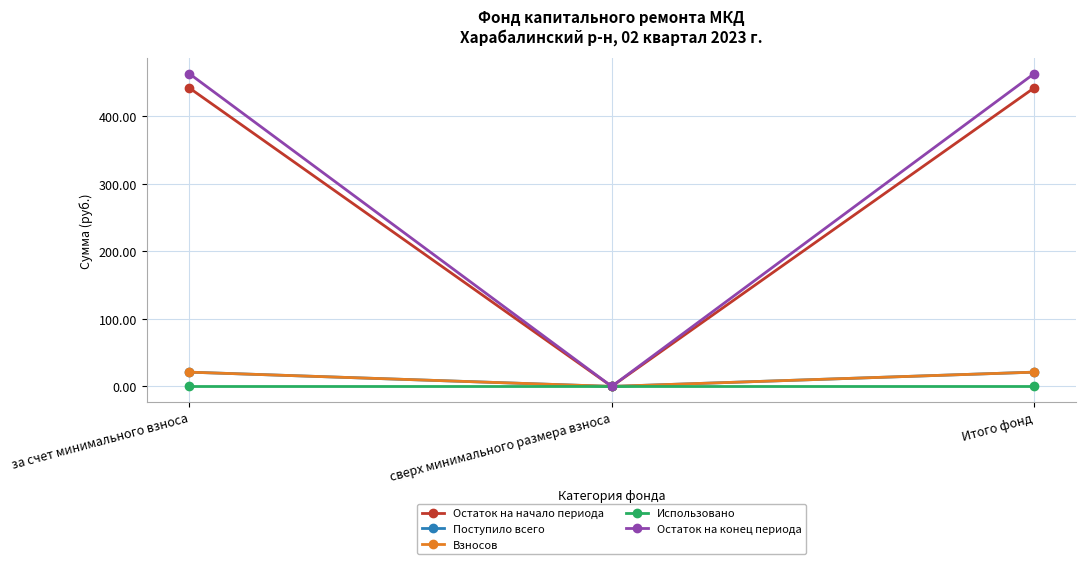

Is this an area chart (filled region under the line)?

No